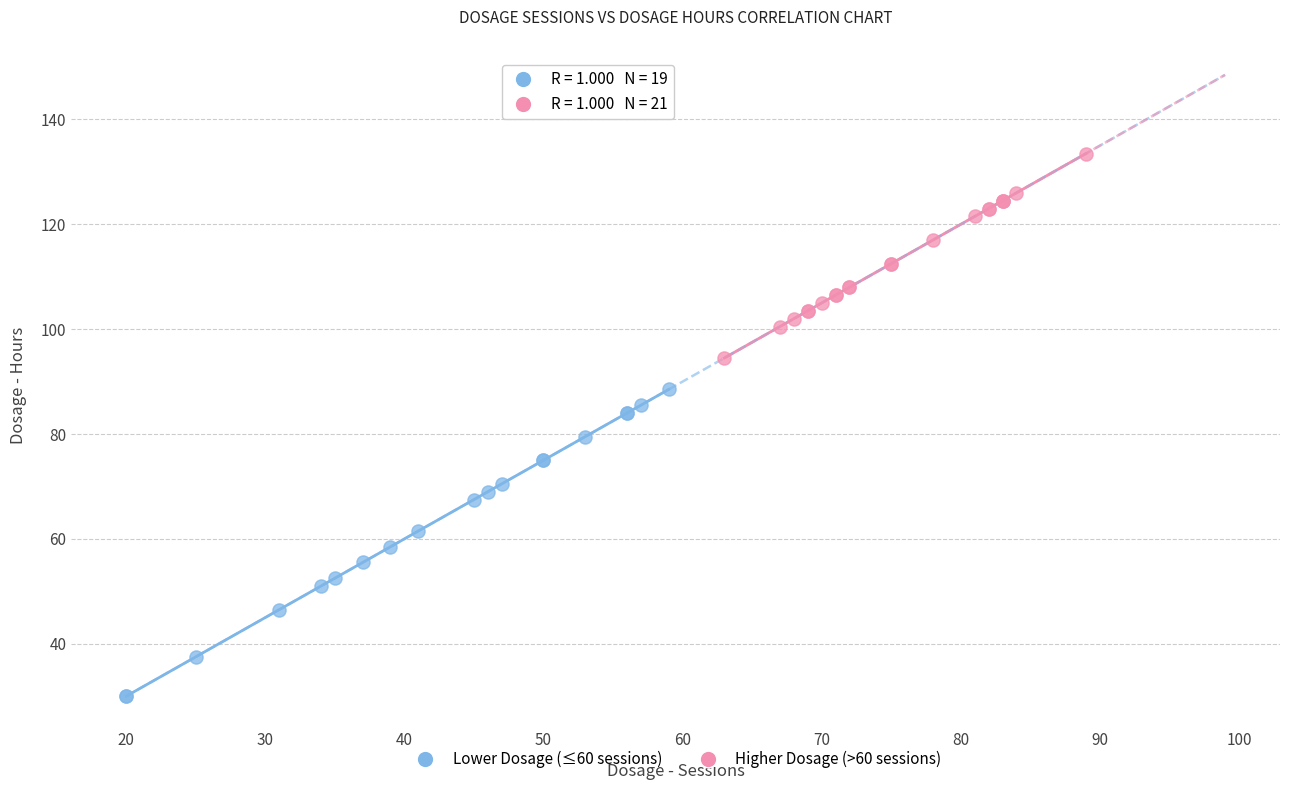

Which series contains the lowest Y value?

Lower Dosage (≤60 sessions)